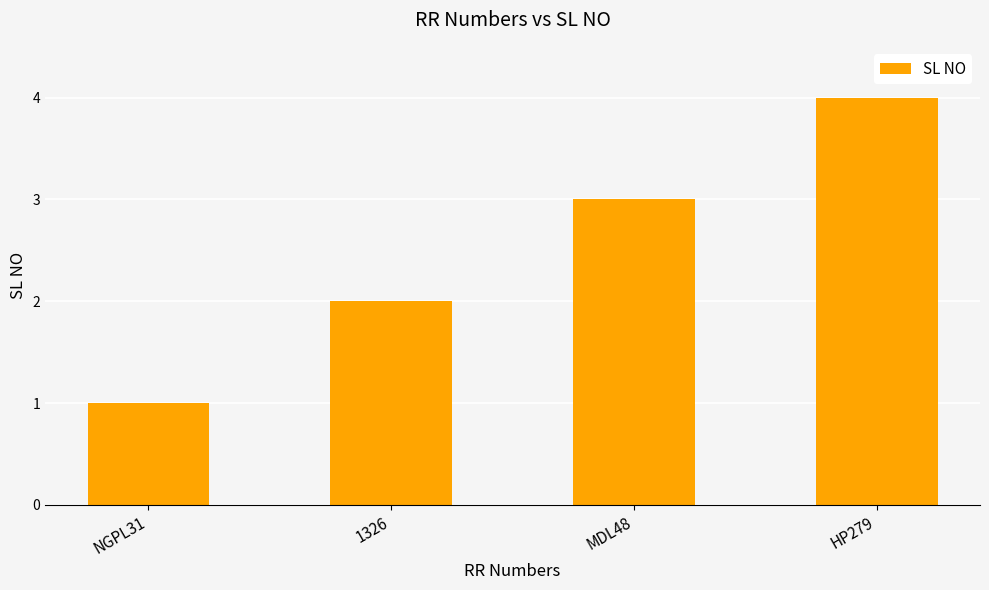

What is the difference between the values at 1326 and NGPL31?

1